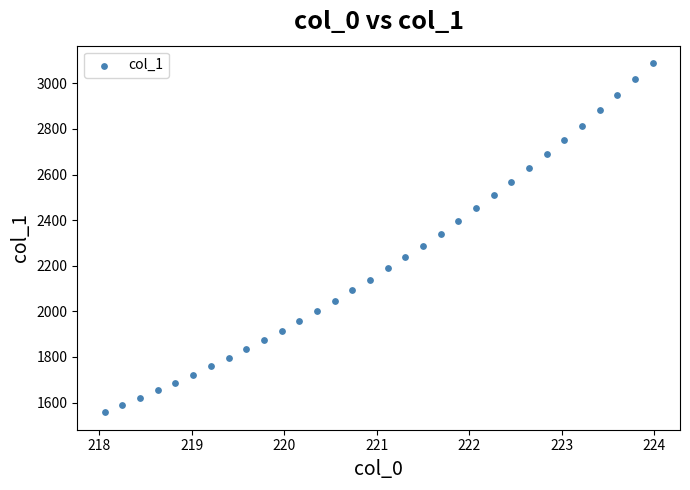

What is the range of X values (max minus min)?

5.9